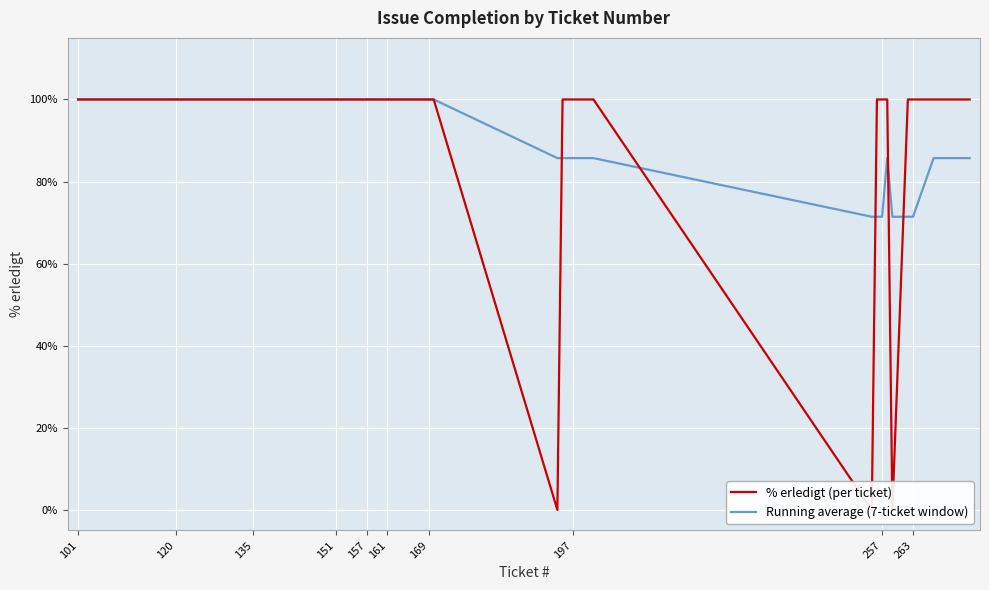

How many intersections are there between Running average (7-ticket window) and % erledigt (per ticket)?

5